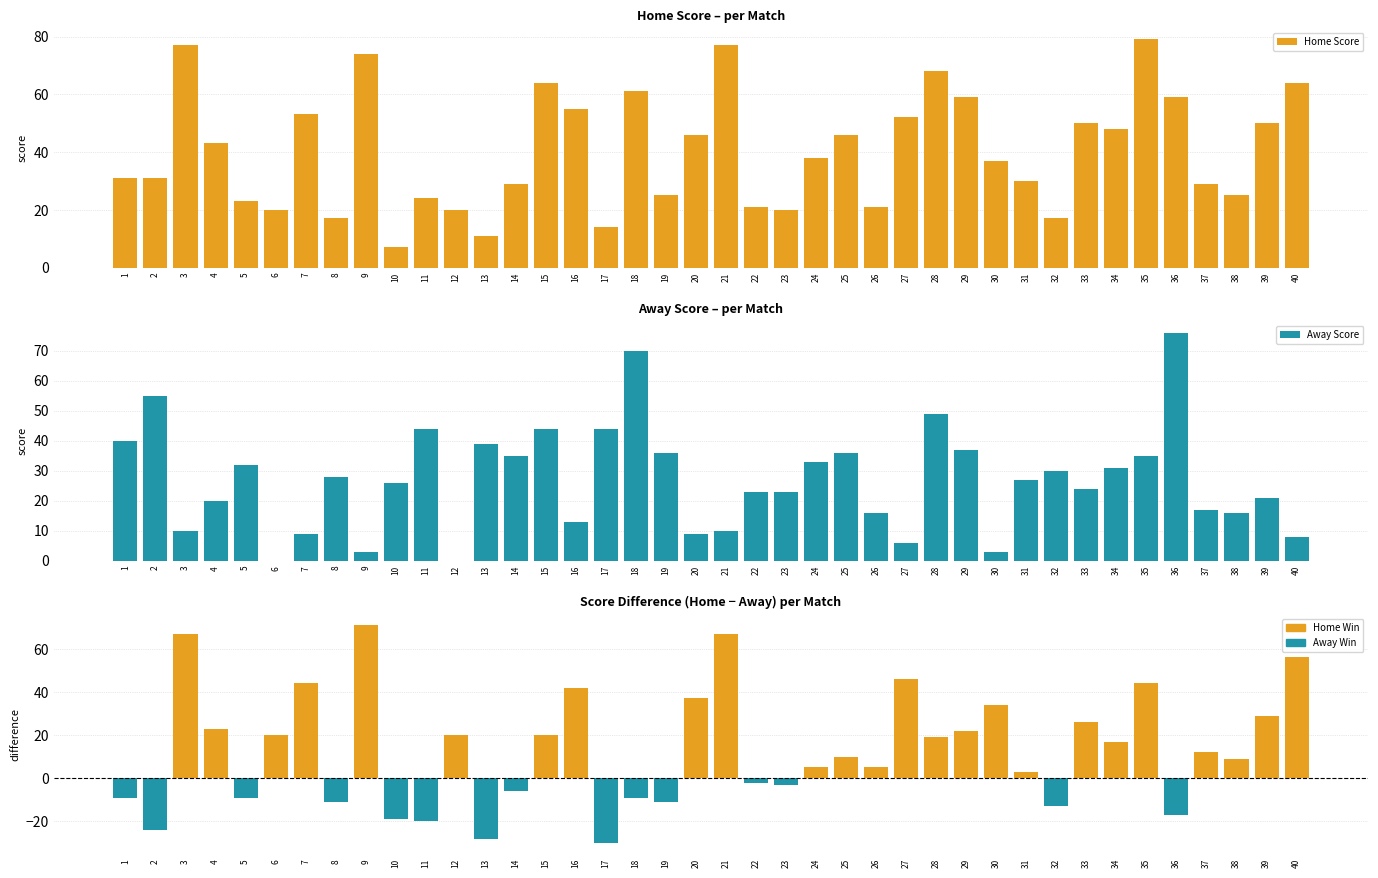

What is the value of the Score Difference (Home - Away) bar at the 10th from the left?

-19